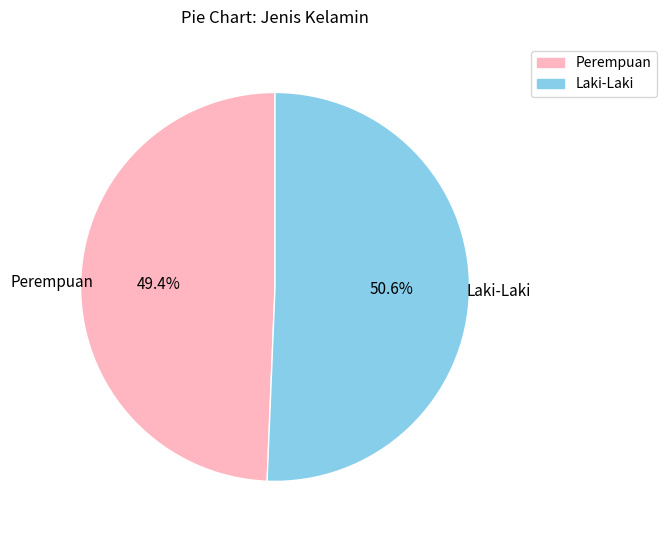

Rank the categories by value from highest to lowest.

Laki-Laki, Perempuan